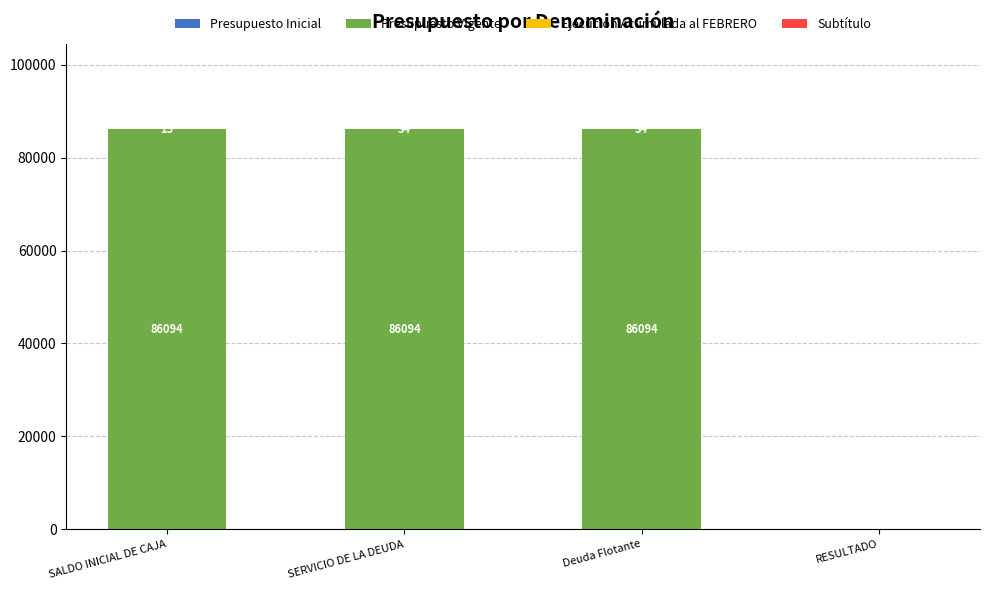

Are the bars horizontal?

No